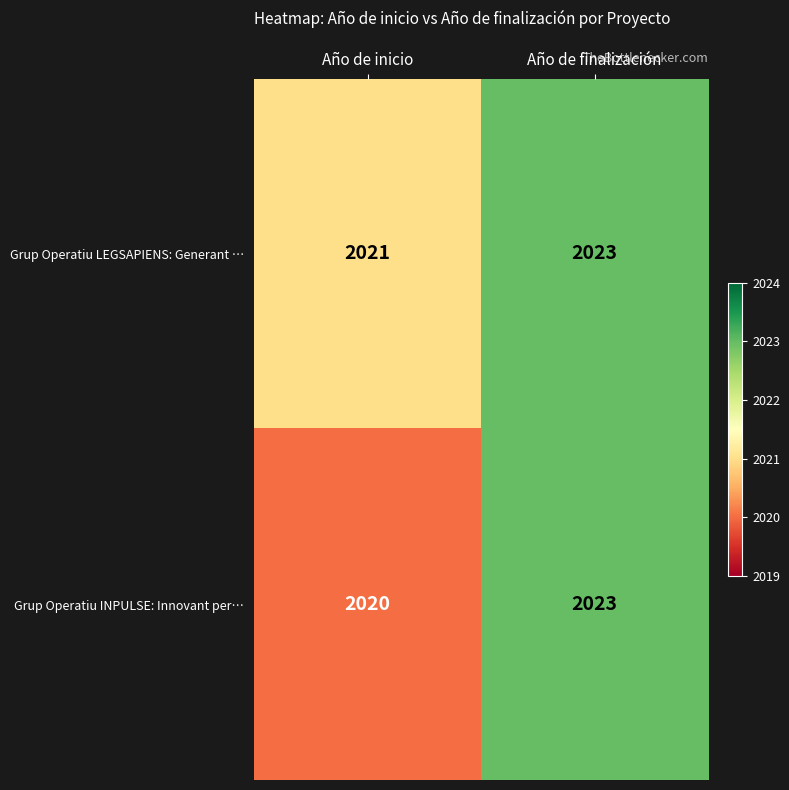

Which series has the largest total across all categories?

Grup Operatiu LEGSAPIENS: Generant …